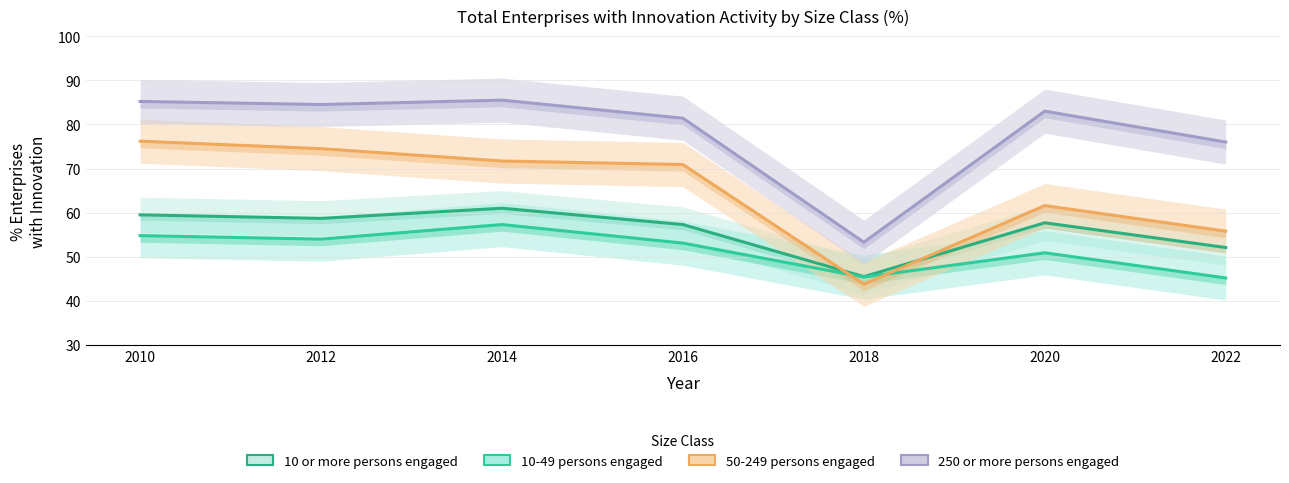

At which category does the chart reach its minimum across all series?

2018